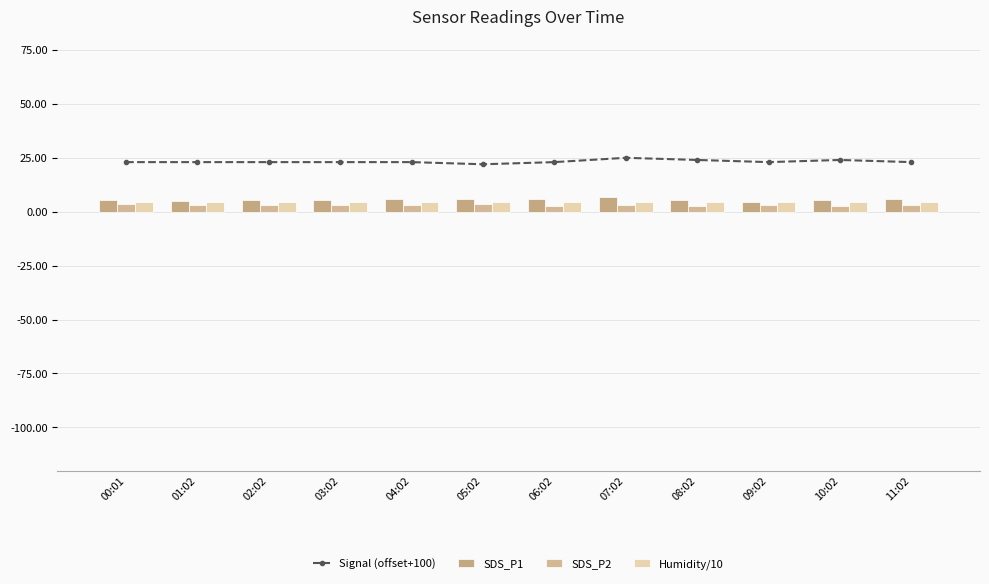

What is the average value of the SDS_P1 series?

5.6